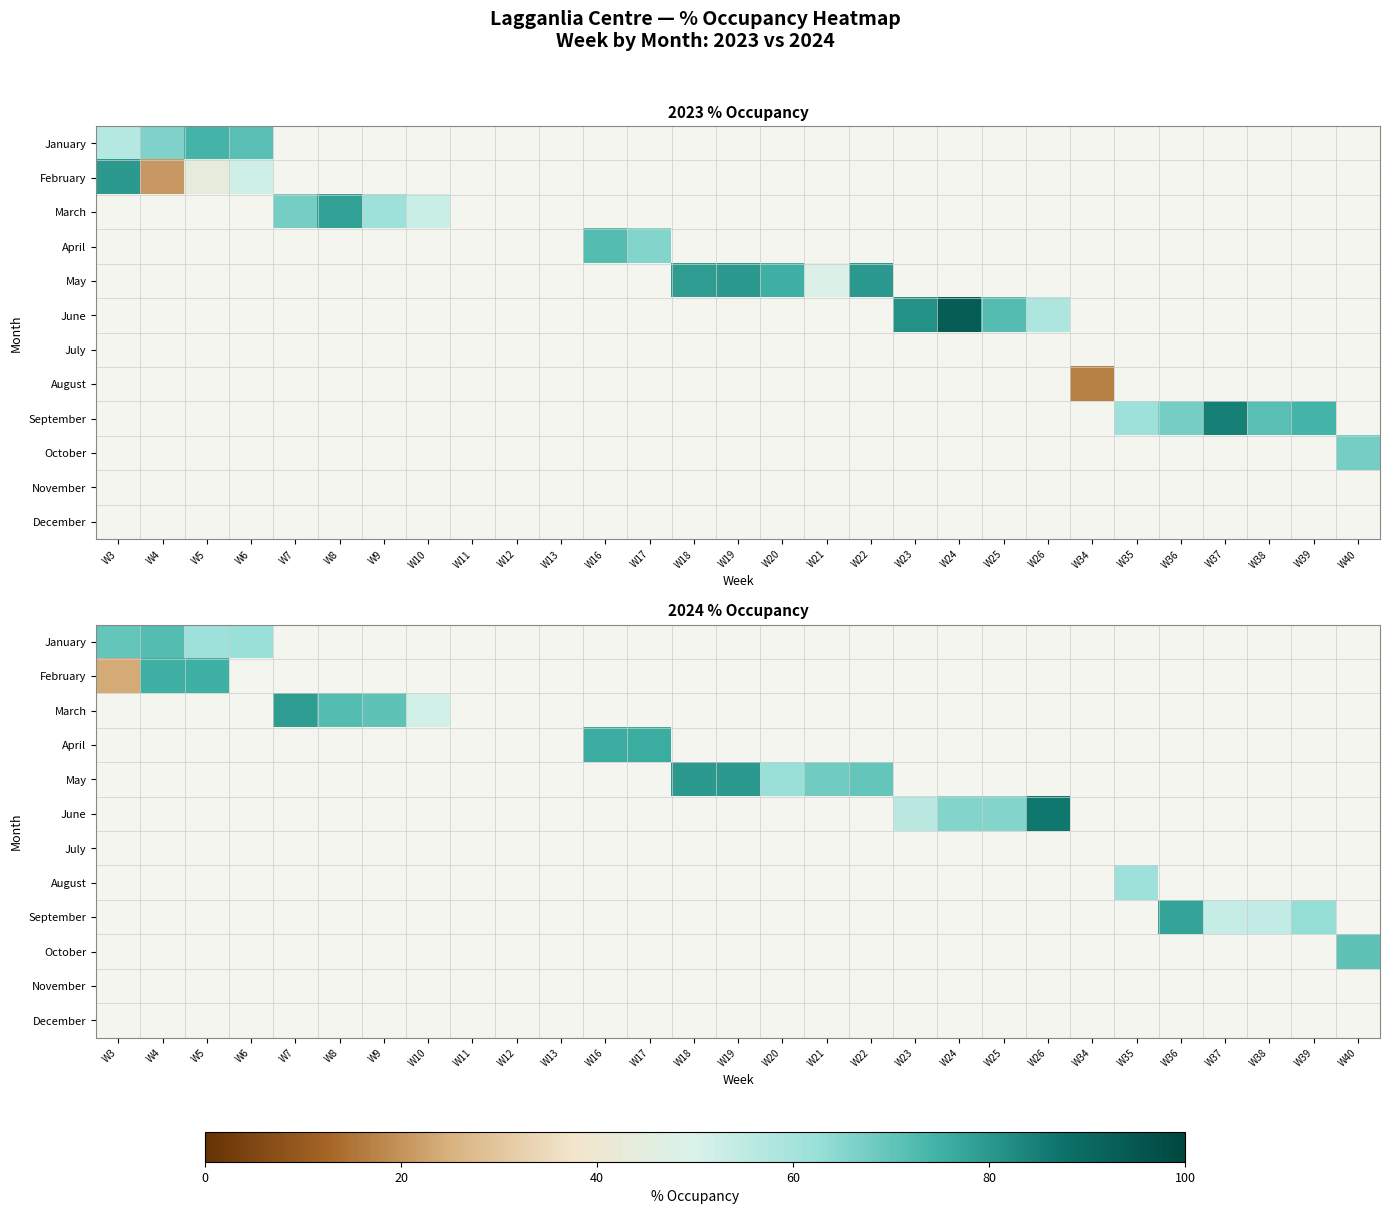

What is the sum of all March values?

272.8